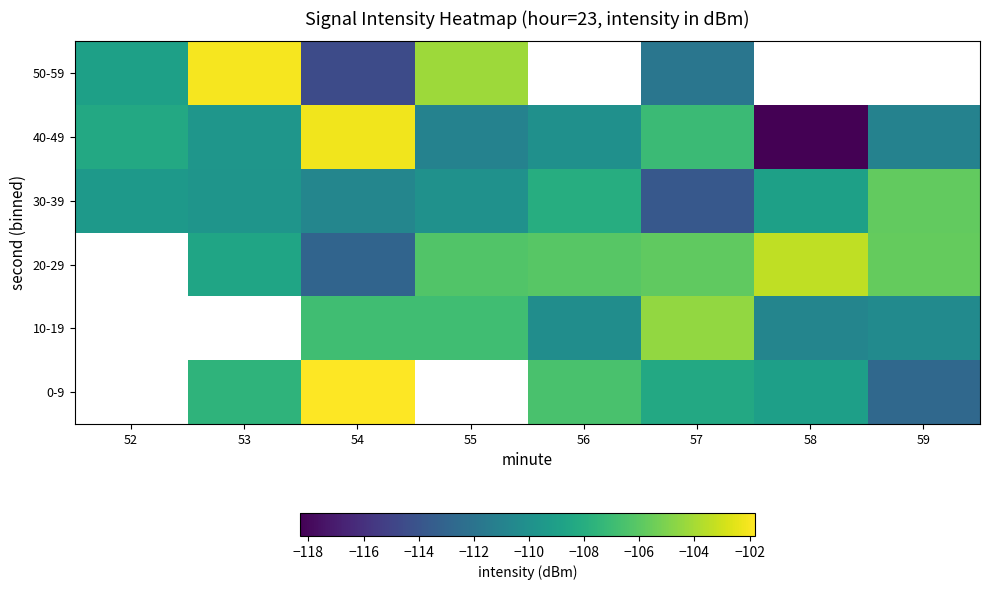

Count the number of categories in the chart.

8